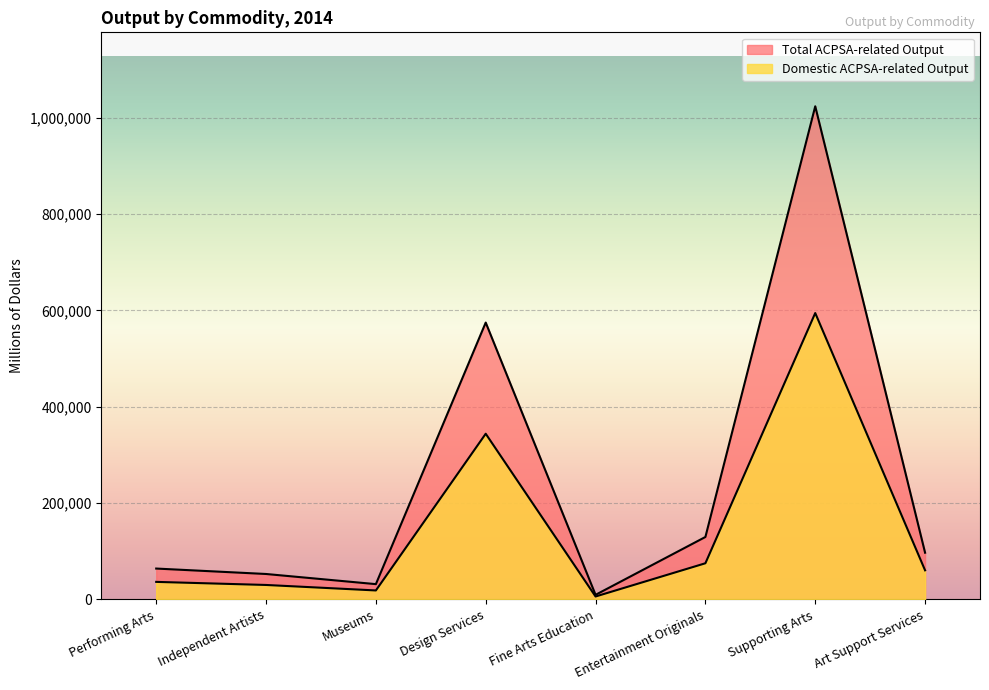

At which label does Total ACPSA-related Output reach its minimum?

Fine Arts Education